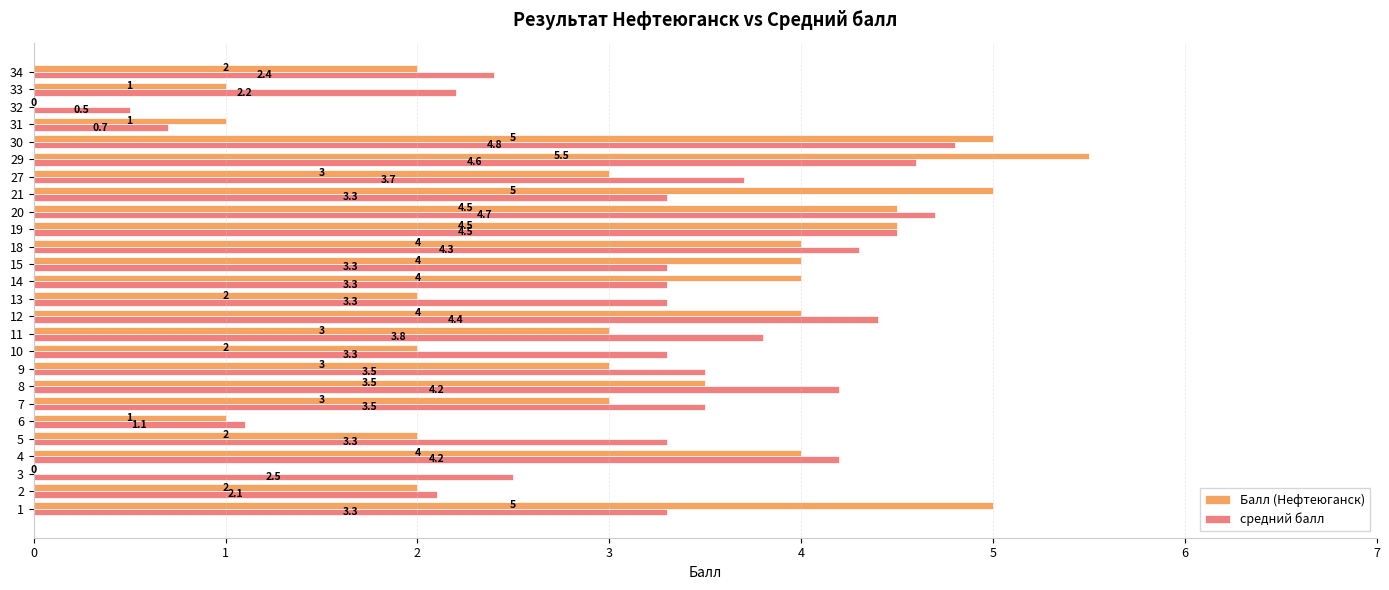

What is the sum of all Балл (Нефтеюганск) values?

78.0